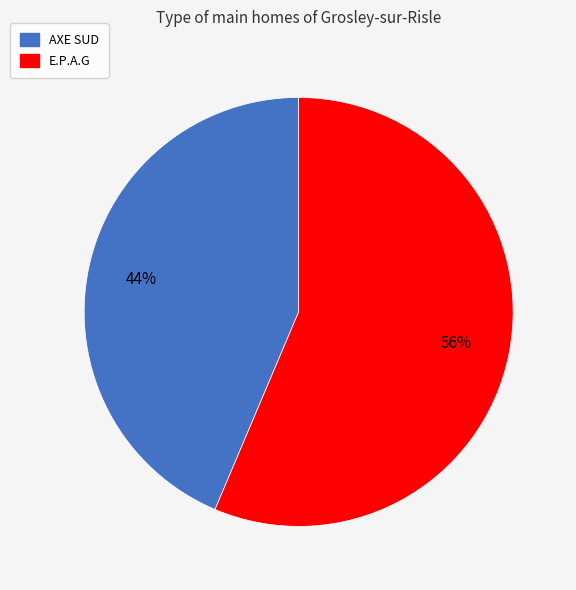

Rank the categories by value from lowest to highest.

AXE SUD, E.P.A.G